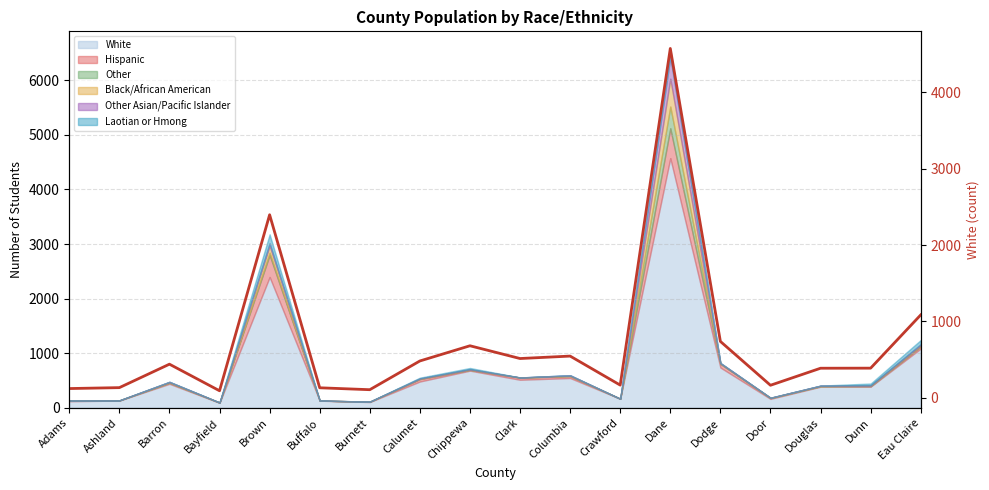

The chart shows a value of 1874 at Eau Claire. True or false?

False